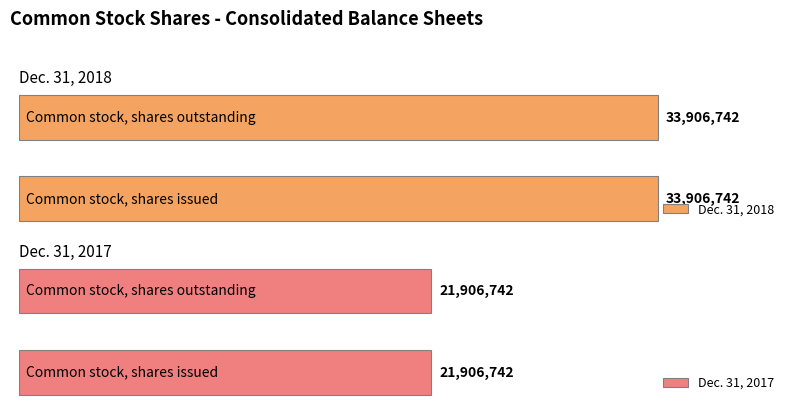

What is the average value of the Dec. 31, 2018 series?

33906742